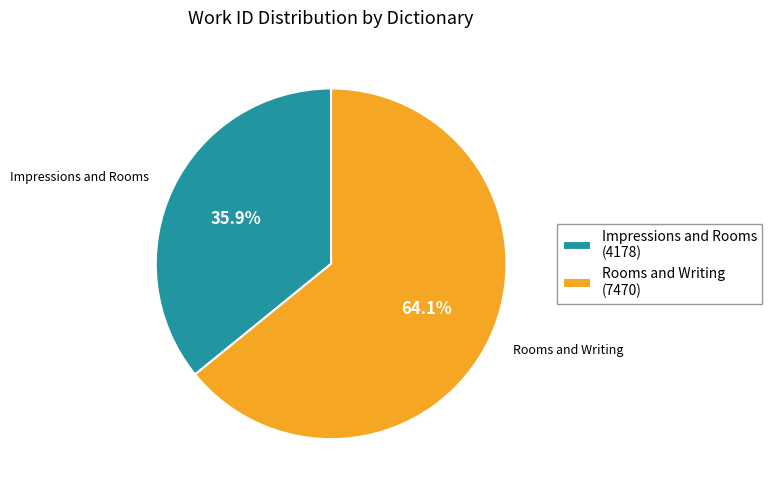

Is Rooms and Writing the majority of the pie?

Yes